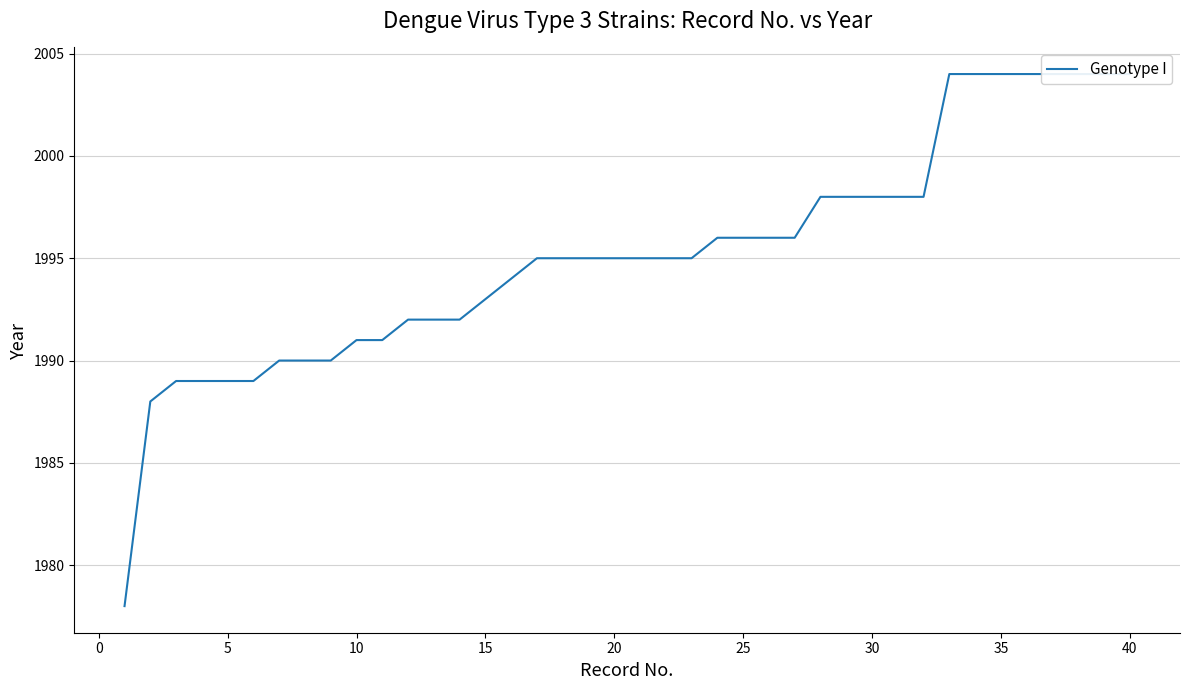

Rank the categories by value from highest to lowest.

32, 33, 34, 35, 36, 37, 38, 39, 27, 28, 29, 30, 31, 23, 24, 25, 26, 16, 17, 18, 19, 20, 21, 22, 15, 14, 11, 12, 13, 40, 45, 25, 30, 35, 5, 10, 15, 20, 0, −5